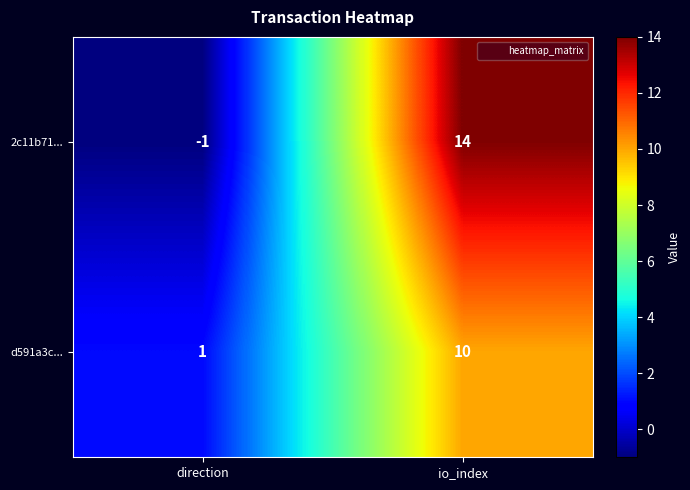

How many data points does each series have?

2